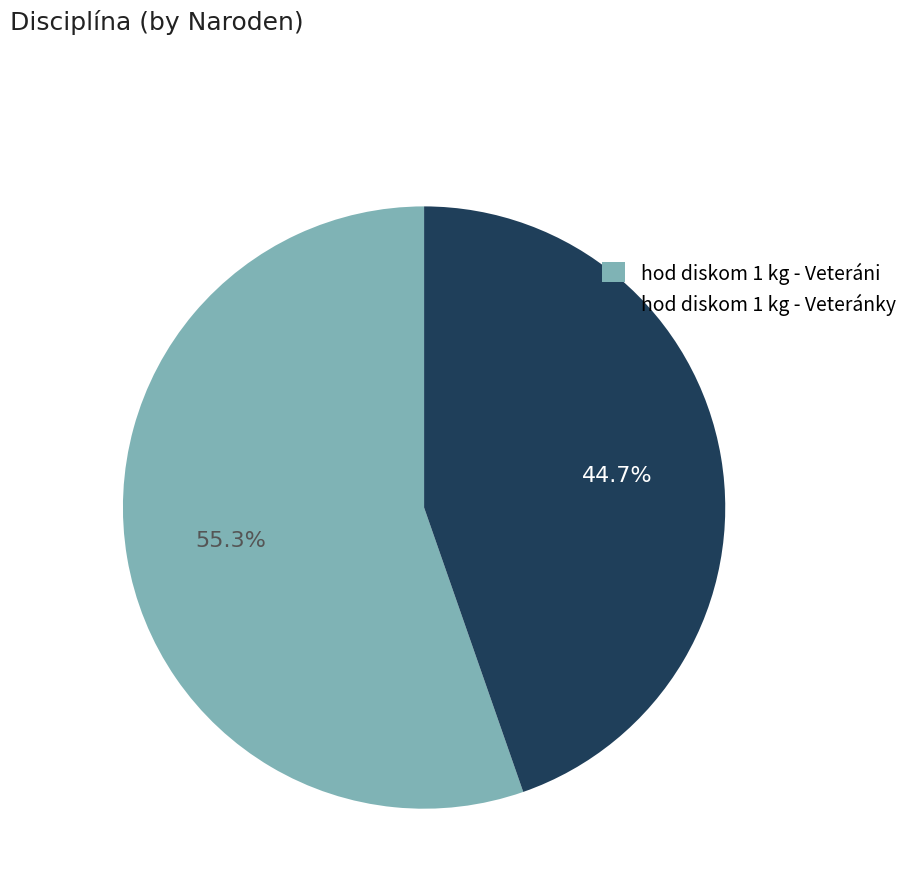

Is it true that hod diskom 1 kg - Veteráni is 41% of the pie?

False